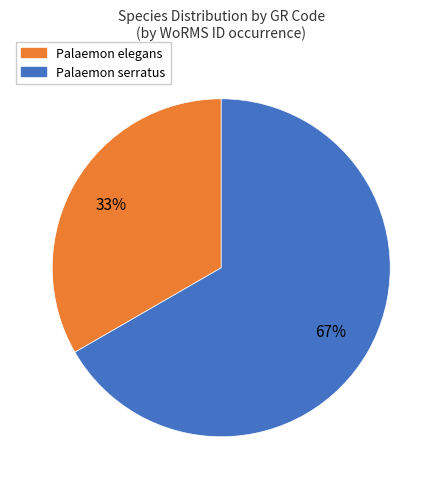

Does any single category account for the majority?

Yes